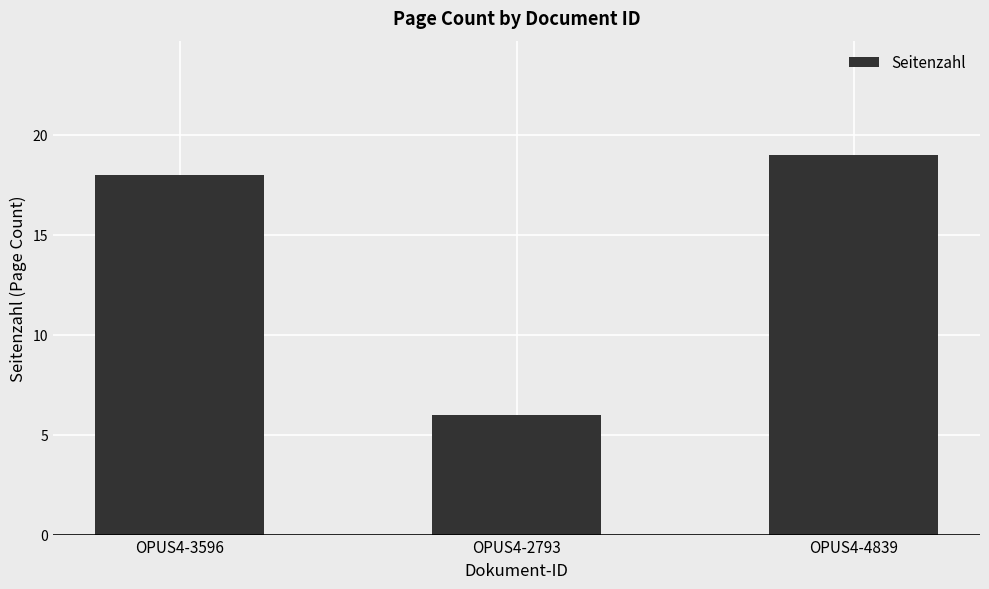

Does the chart contain any negative values?

No